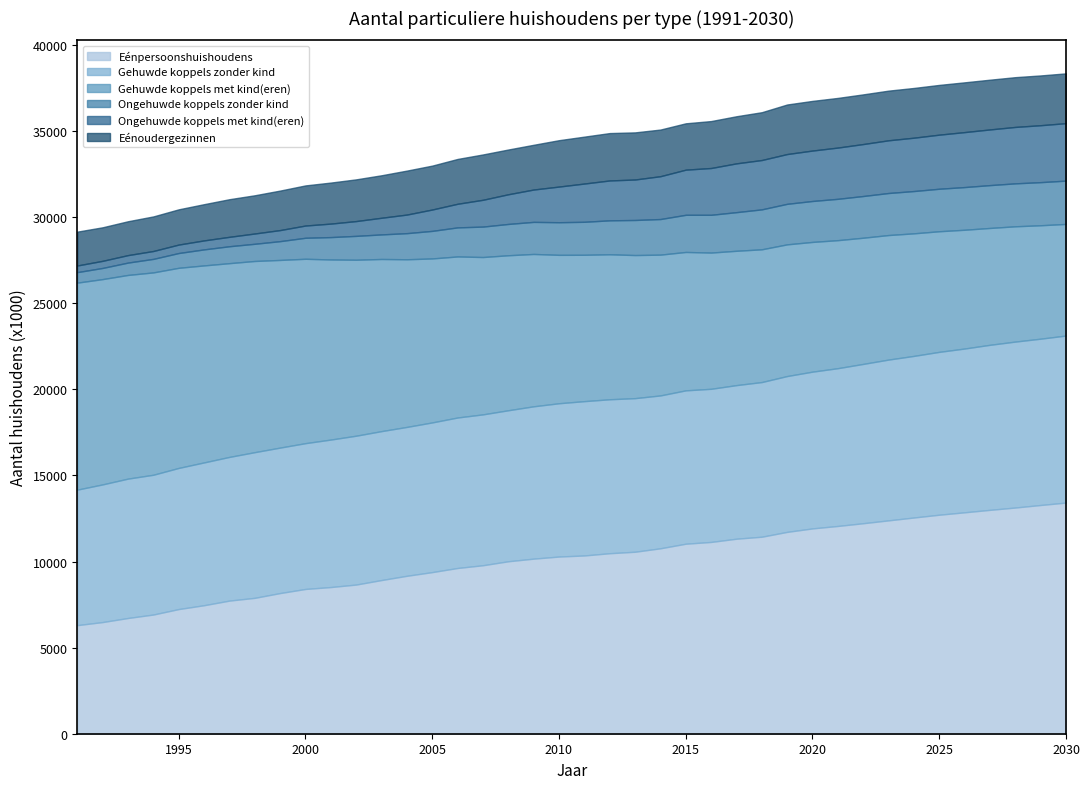

How many interior local valleys does the Gehuwde koppels zonder kind series have?

4